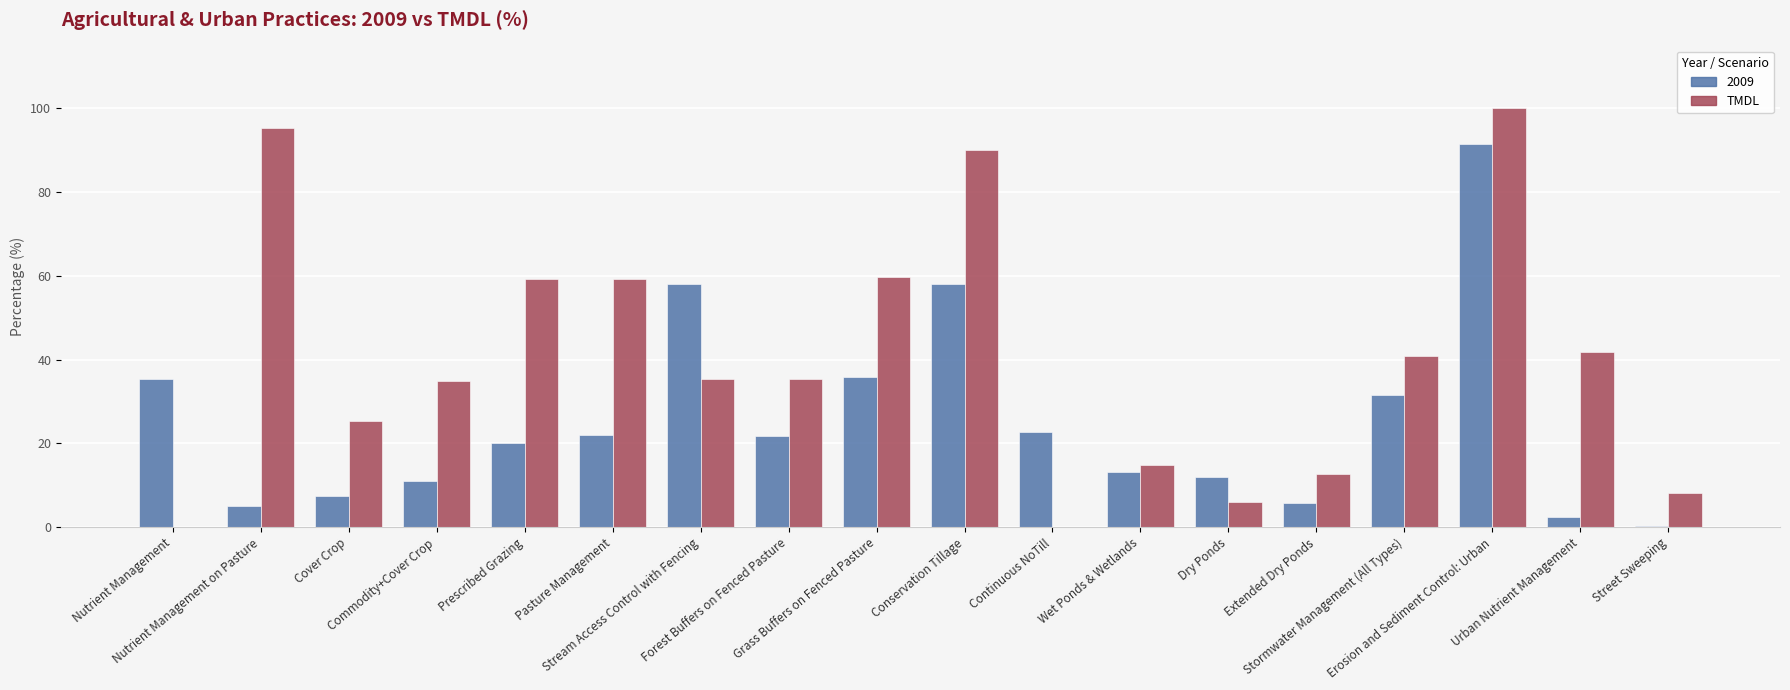

What is the greatest value displayed?

100.0